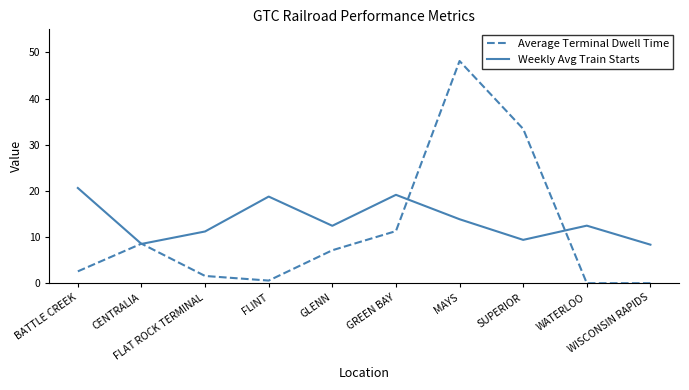

Count the number of categories in the chart.

10